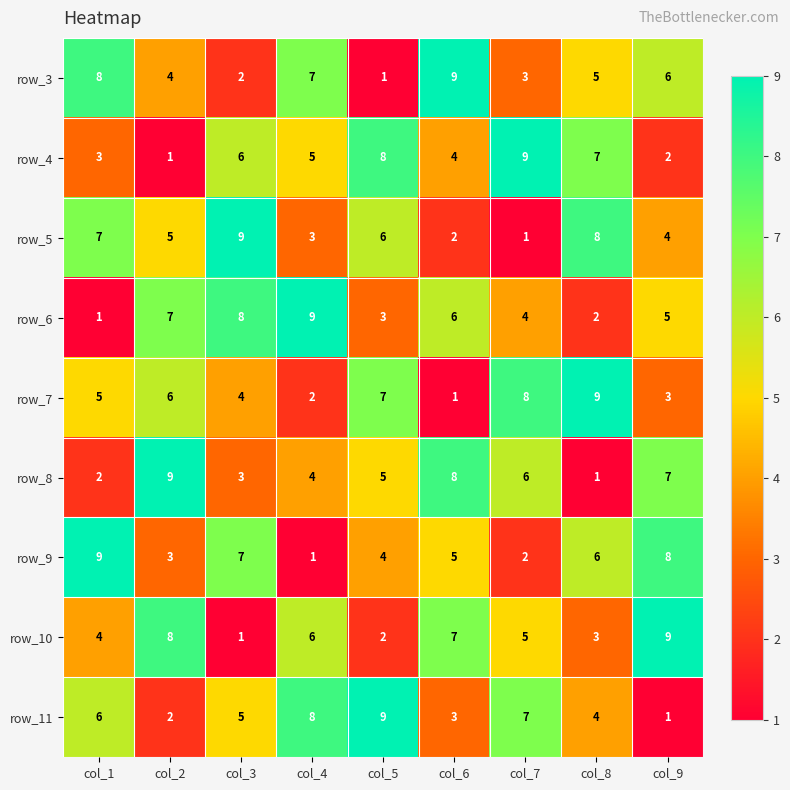

True or false: row_3 has a value of 1 at col_5.

True